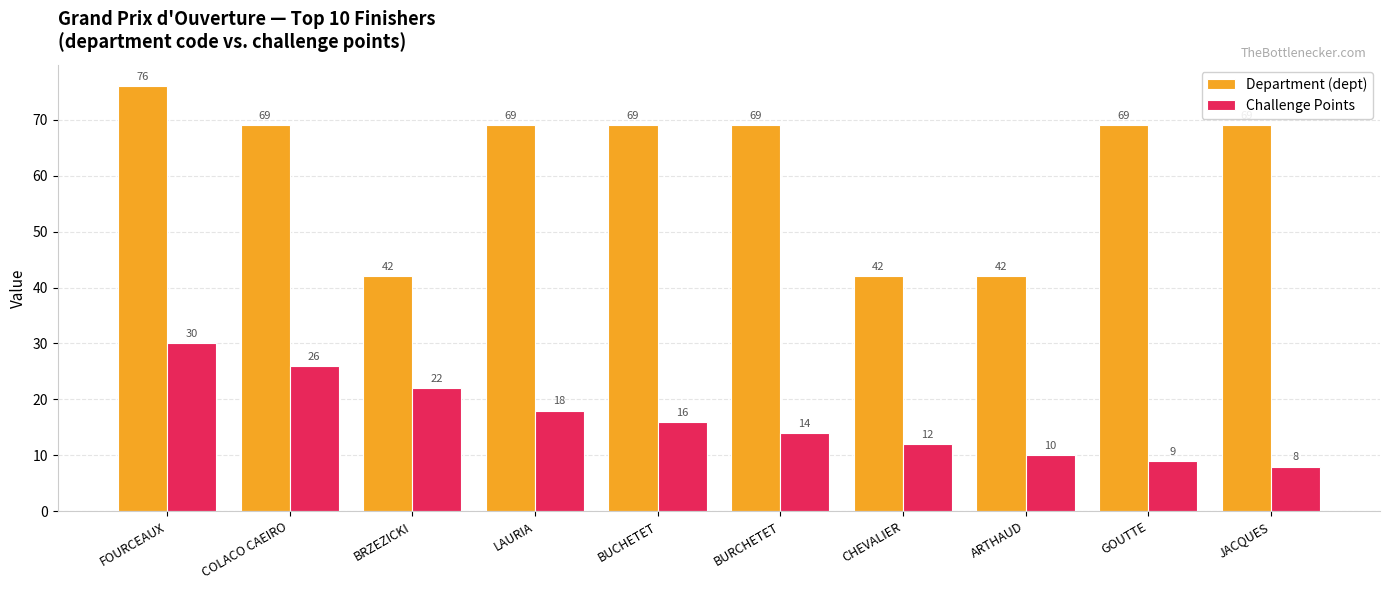

True or false: Department (dept) has a value of 25 at CHEVALIER.

False